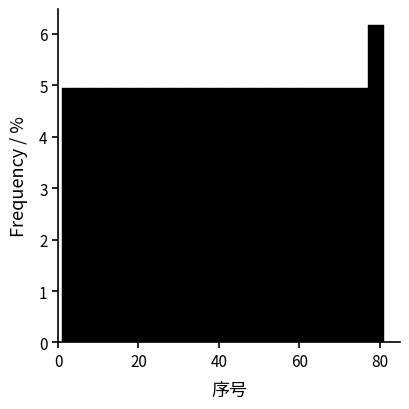

Around what value on the x-axis is the tallest bar? Give the approximate position of its centre, as read against the axis.

80